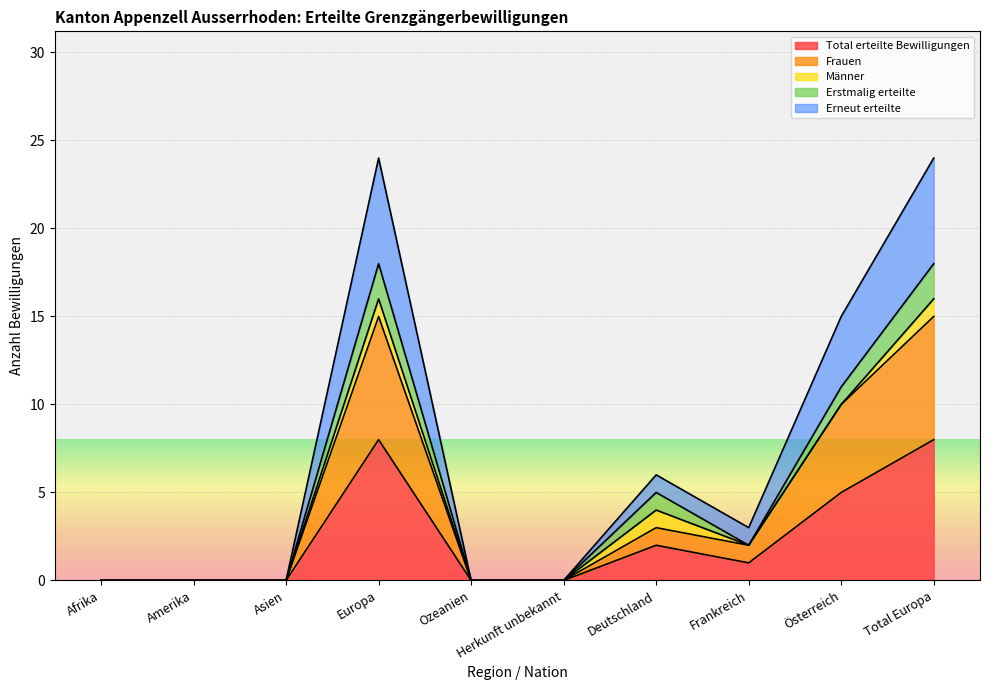

The value of Total erteilte Bewilligungen at Amerika is 0. True or false?

True